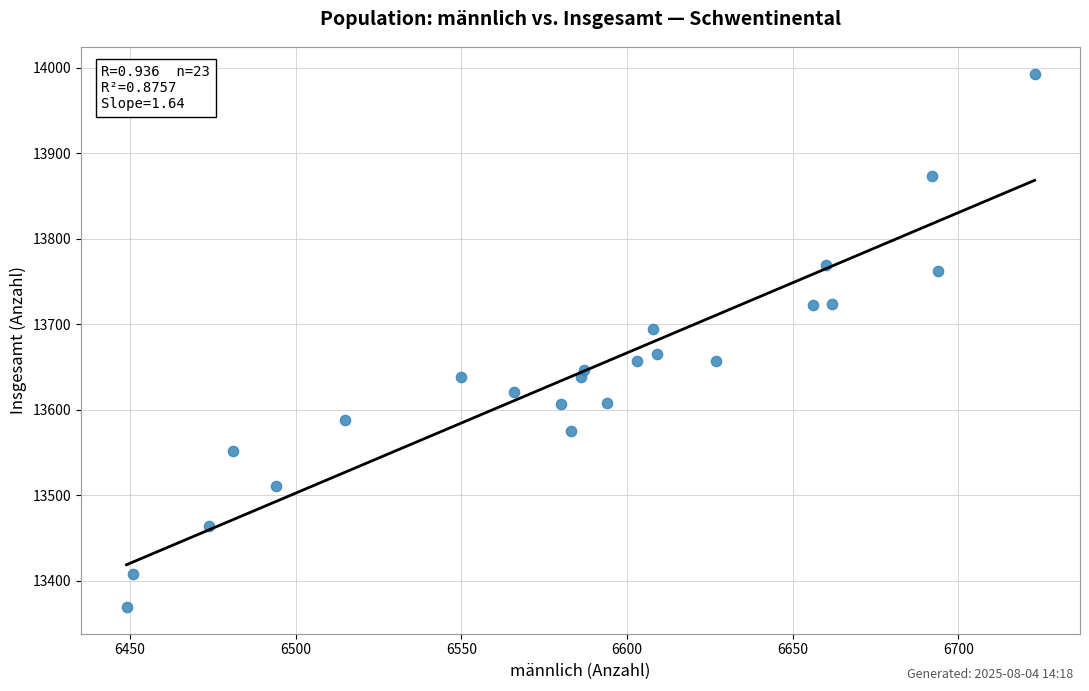

What is the range of Y values (max minus min)?

624